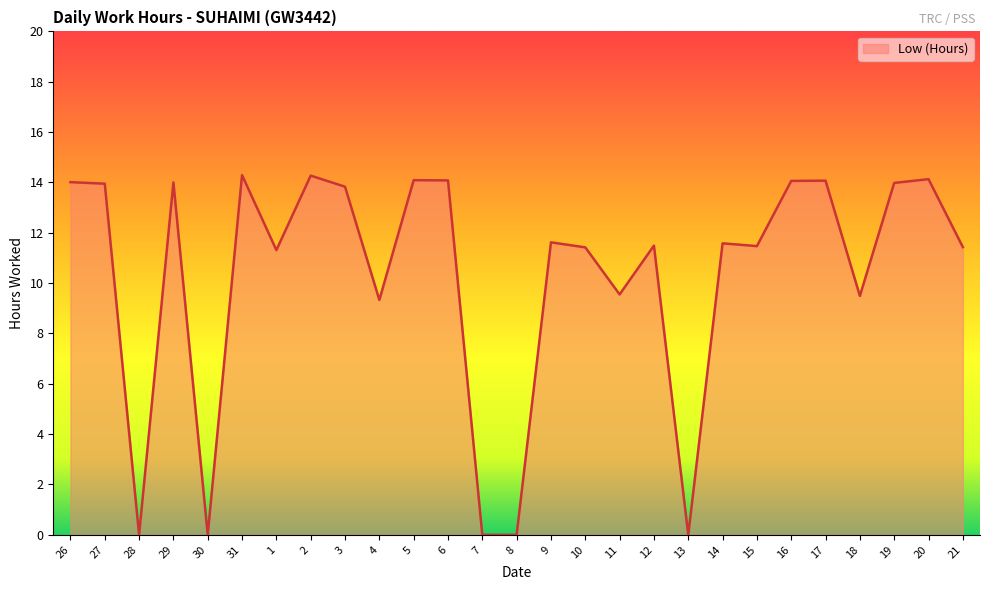

Where does the data first go above 11?

26